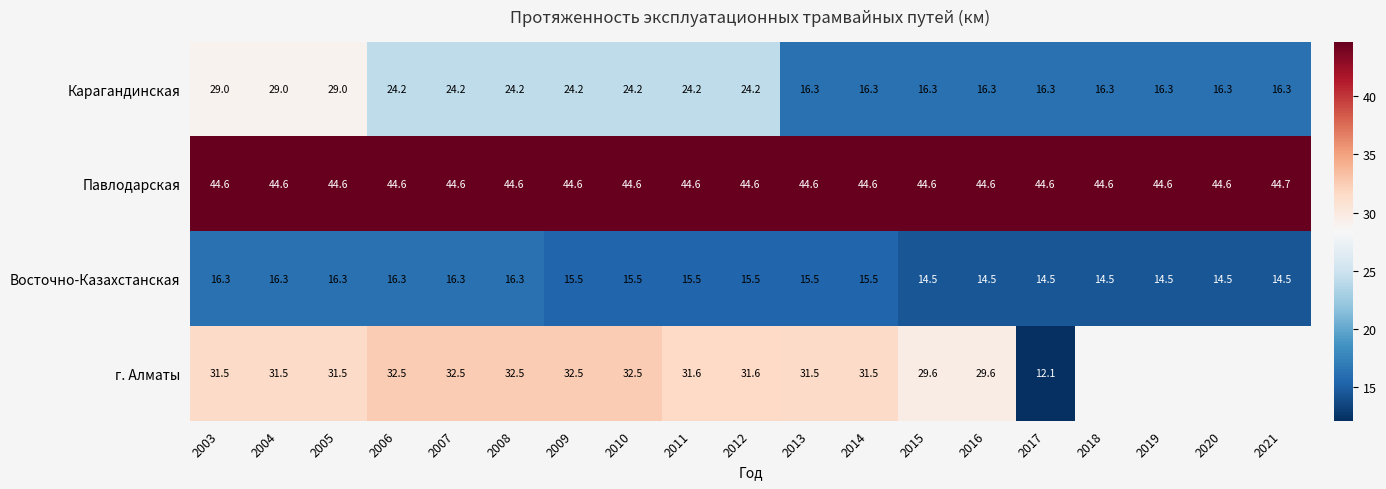

Where does the Восточно-Казахстанская series first go above 15?

2003